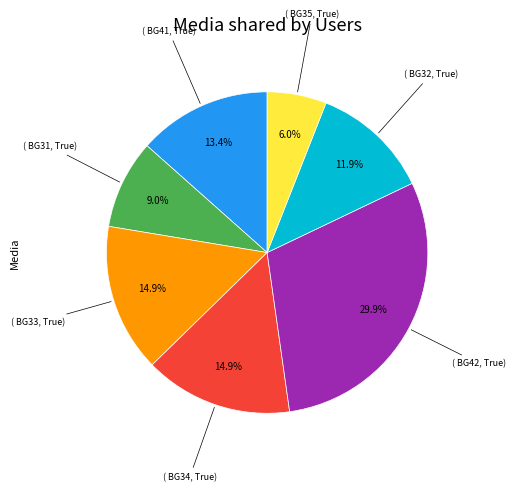

To the nearest percent, what is the difference between the largest and smallest slice percentages?

24%